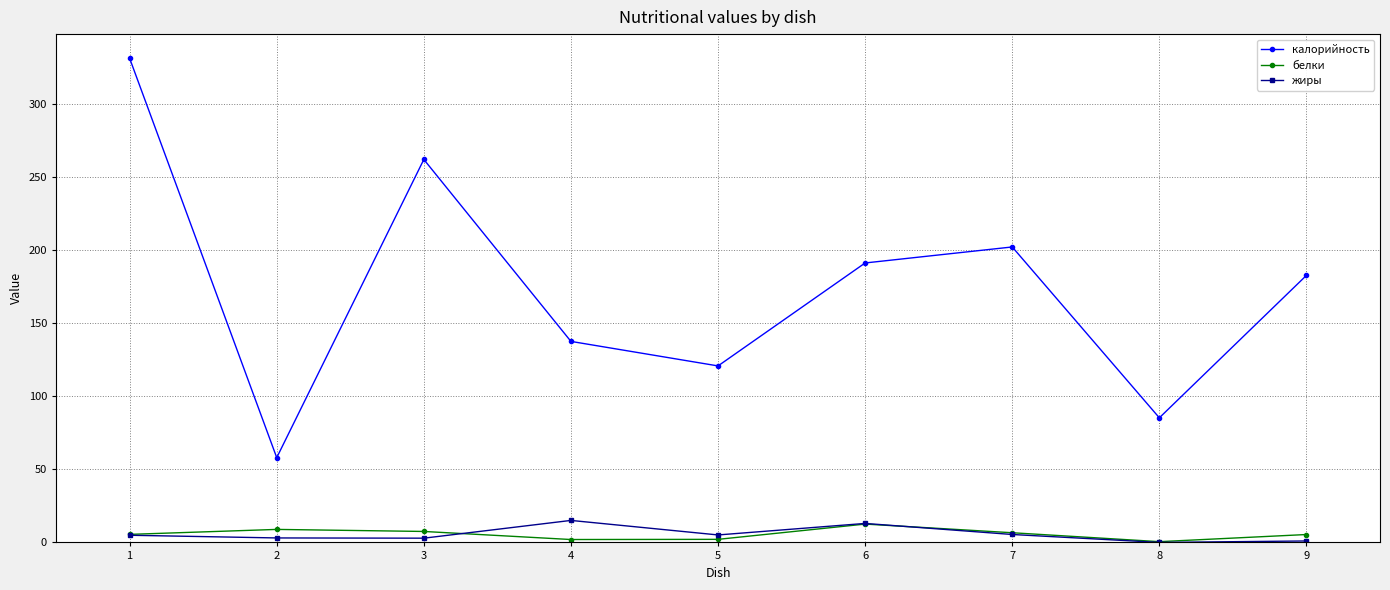

What is the greatest value displayed?

331.2